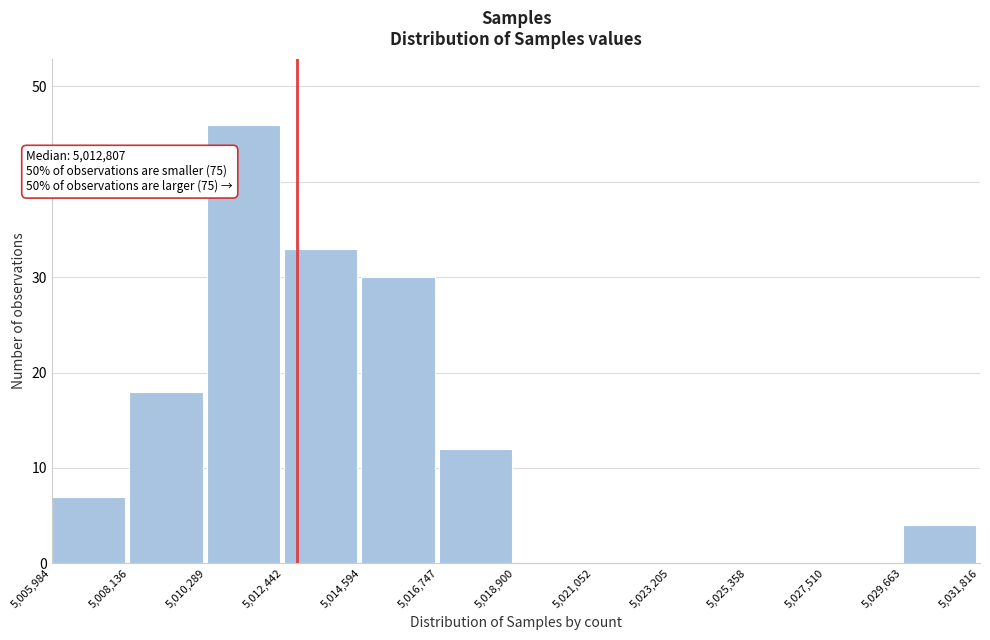

Which range on the x-axis has the tallest bar?

5,010,289 to 5,012,442